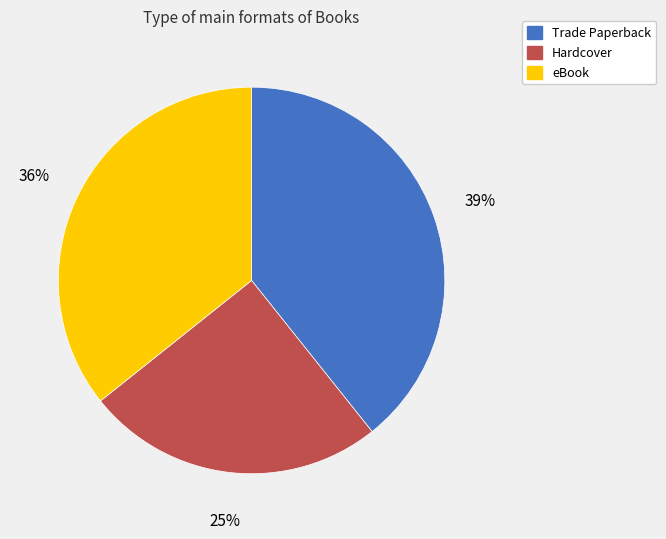

The Hardcover slice represents 25% of the pie. True or false?

True